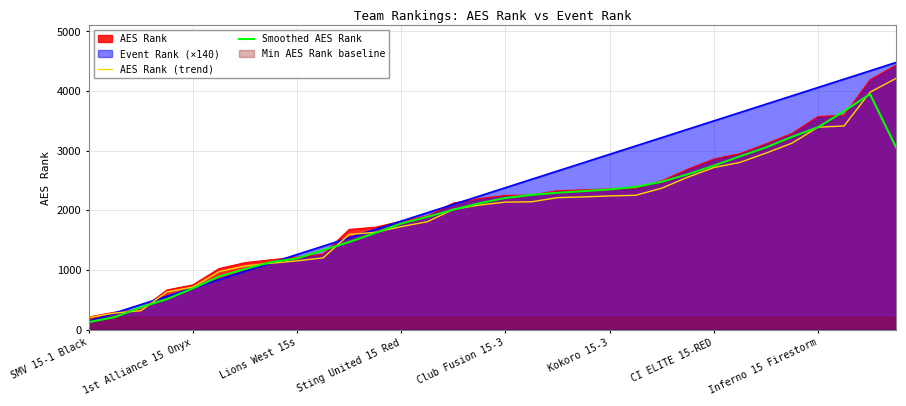

What is the difference between the highest and lowest values at 29?

247.2